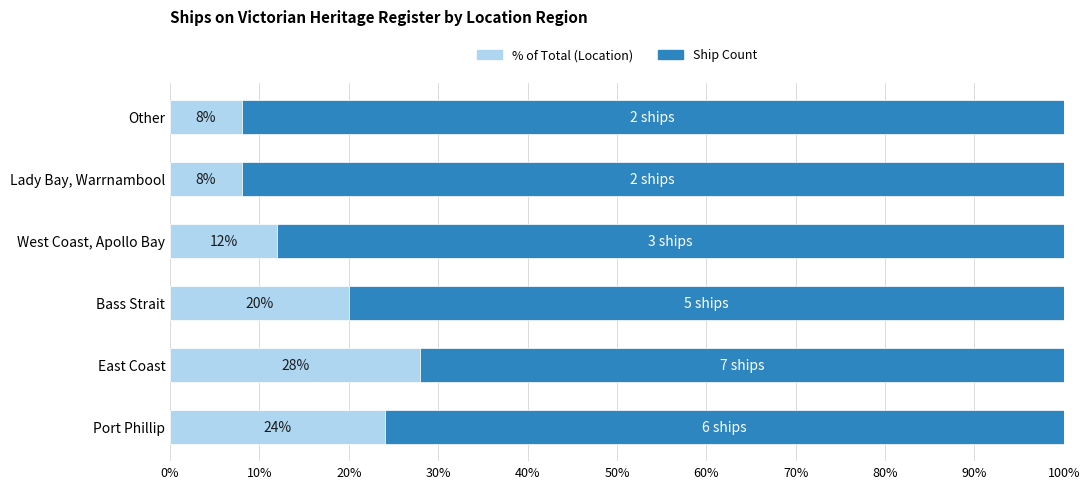

What is the total value across all series at Other?

100